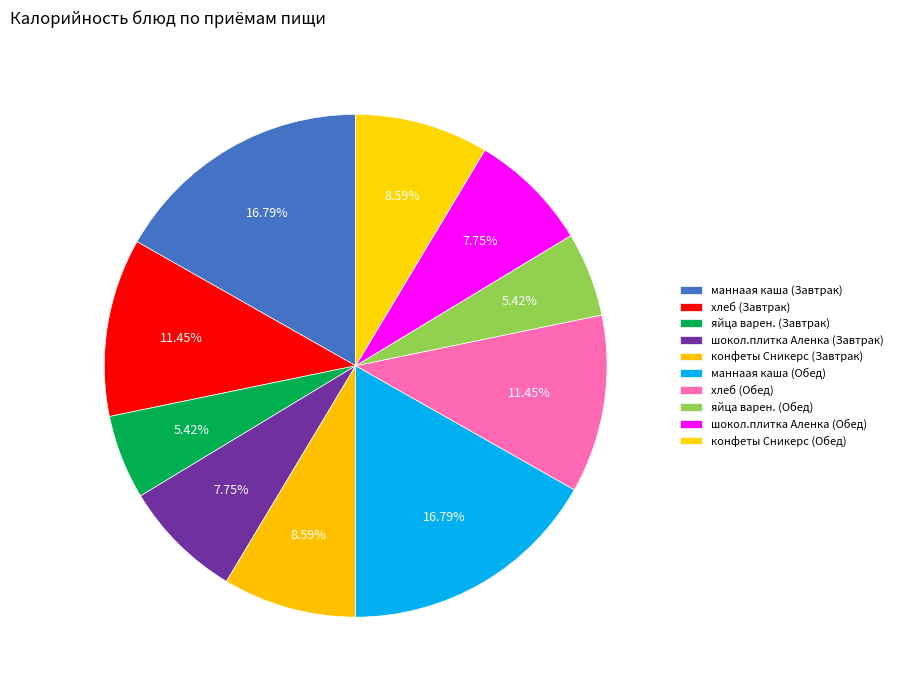

To the nearest percent, what is the average slice percentage?

10%